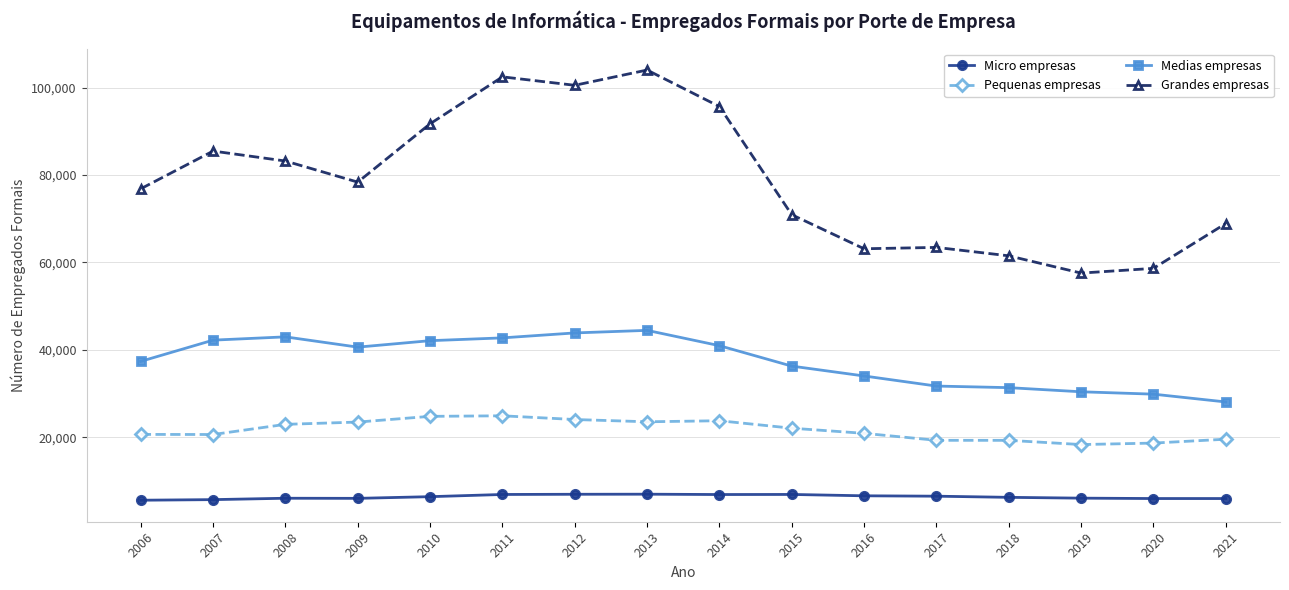

Is this an area chart (filled region under the line)?

No